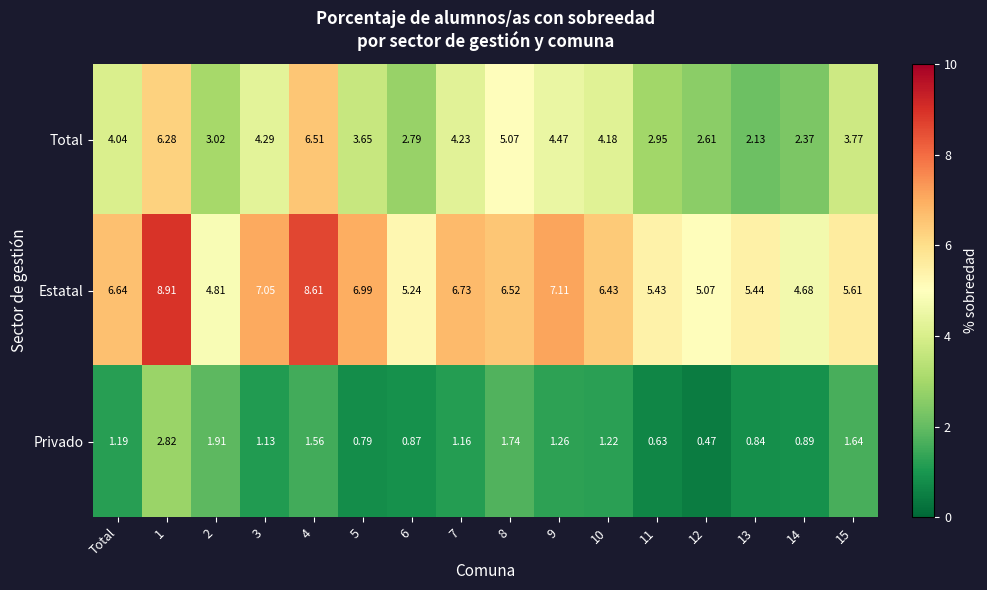

Where does the Estatal series first go above 6?

Total